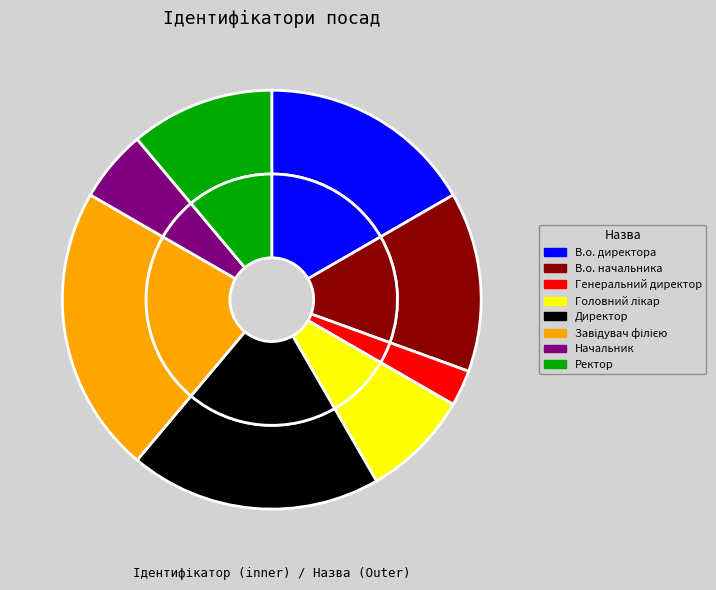

Which slice is the largest?

Завідувач філією